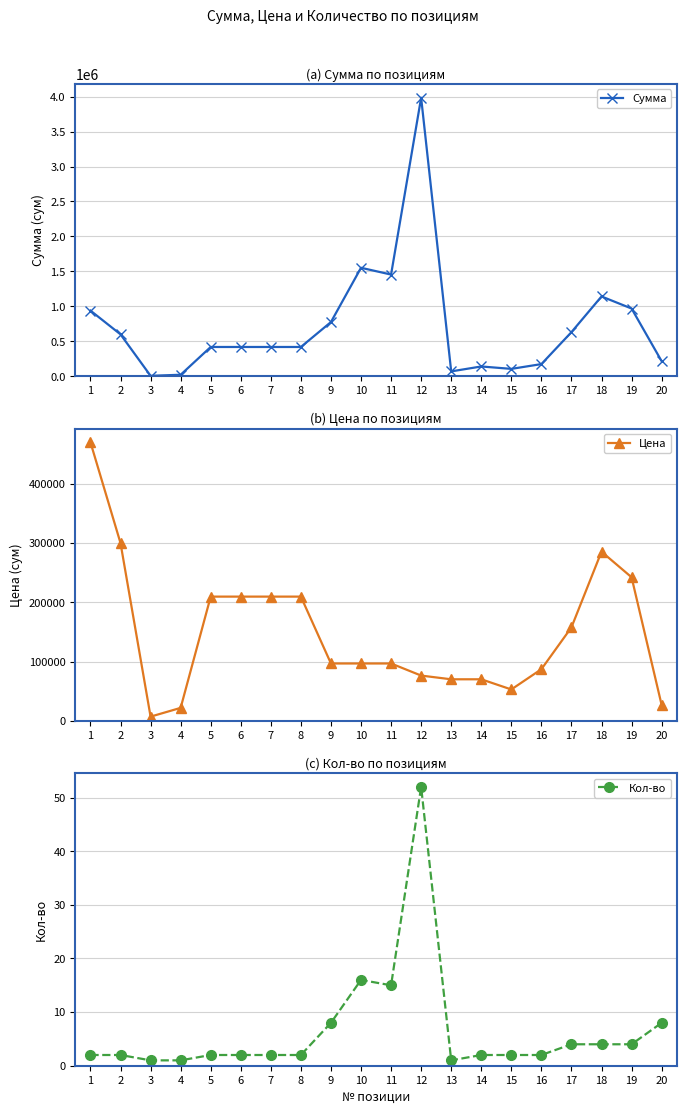

At which category is the sum across all series the highest?

12